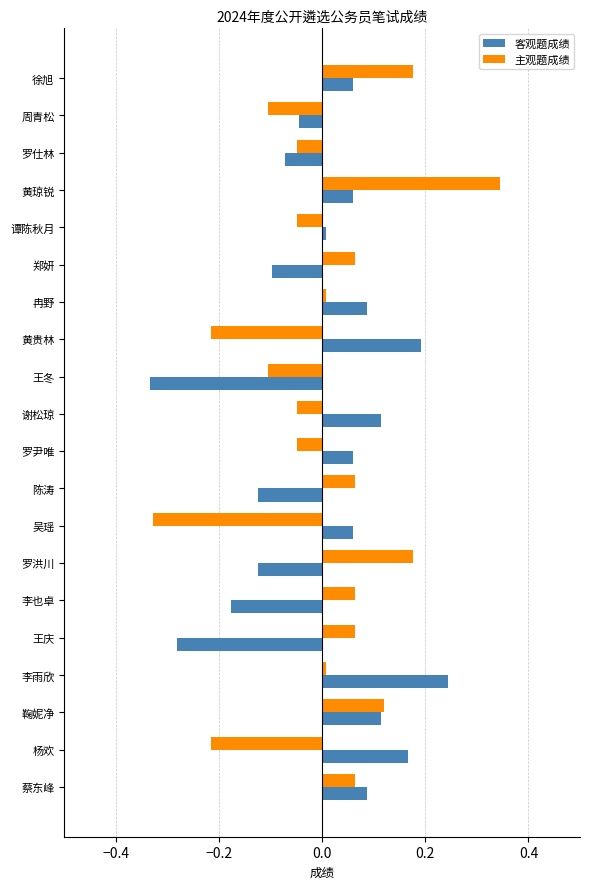

What is the difference between the second highest and minimum values in the 主观题成绩 series?

0.5